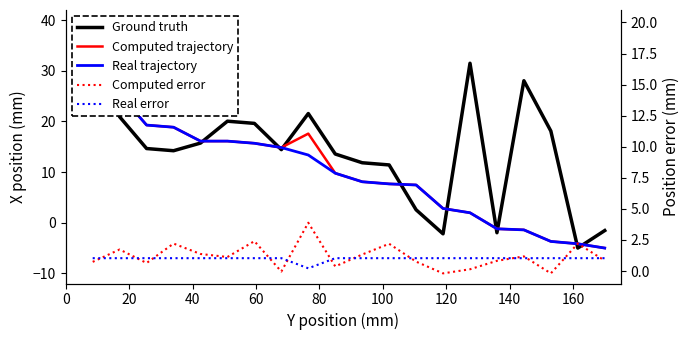

True or false: Ground truth has a value of 0.8 at 12.

False